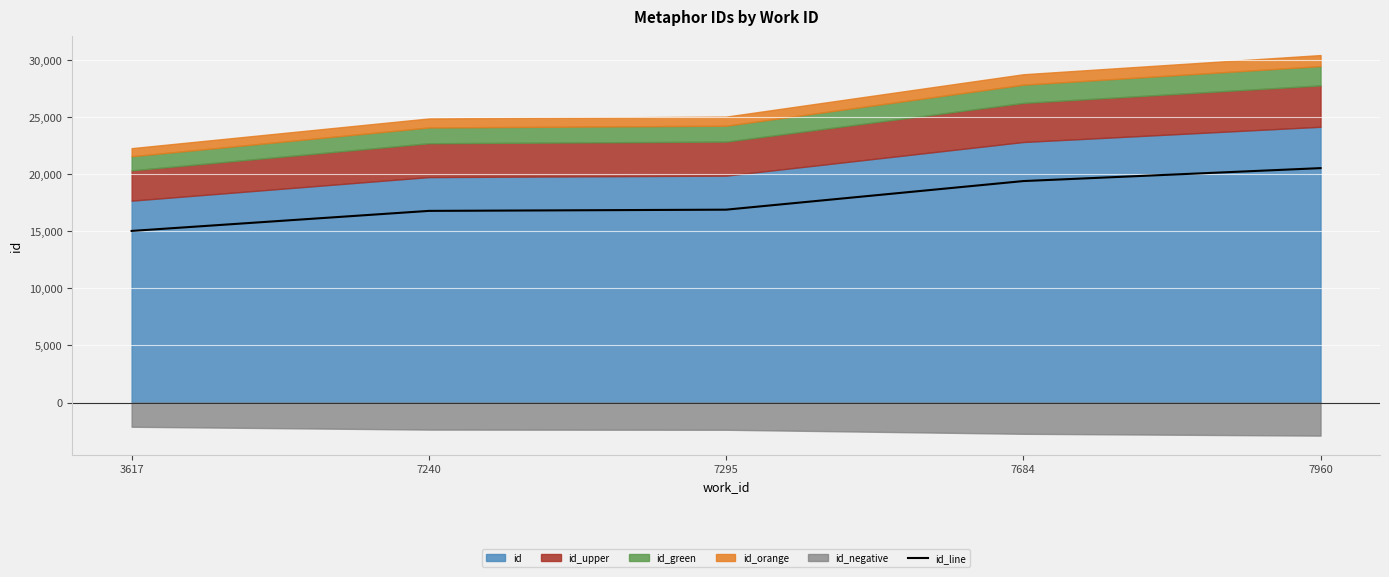

What is the difference between the maximum and minimum values?

5497.8